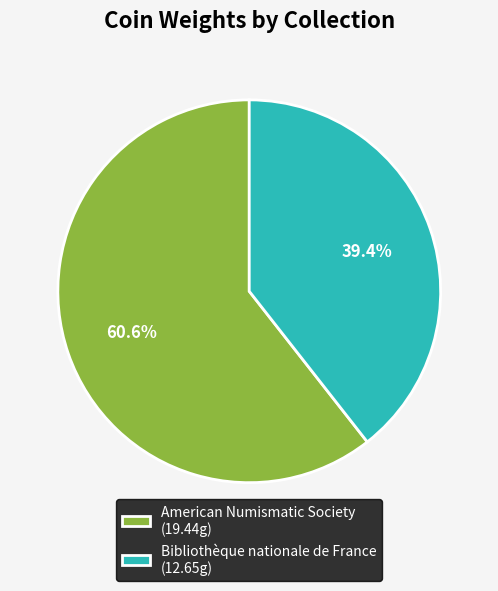

What percentage is the American Numismatic Society slice, to the nearest percent?

61%